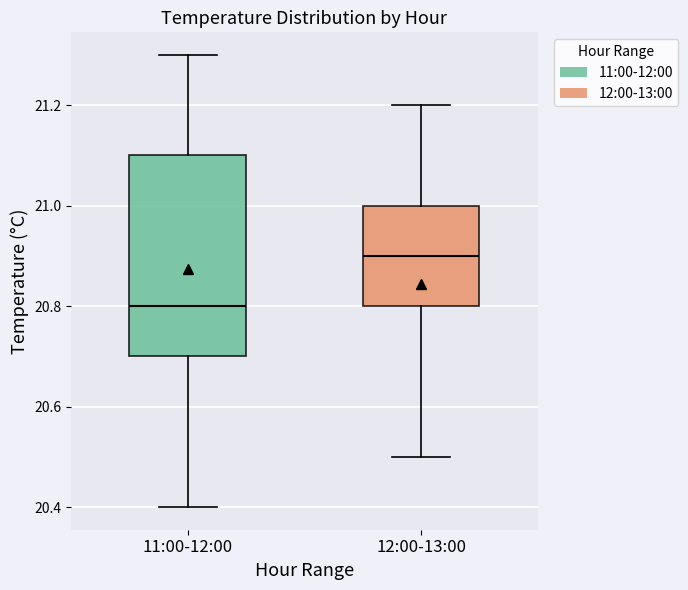

Reading left to right, read every box against the y-axis: the position of its median line, the range the box covers, and the ends of its whiskers. The values are not printed on the chart, so give them approximately, as read against the axis.

11:00-12:00: median 20.8, box 20.7 to 21.1, whiskers 20.4 to 21.3
12:00-13:00: median 20.9, box 20.8 to 21.0, whiskers 20.5 to 21.2